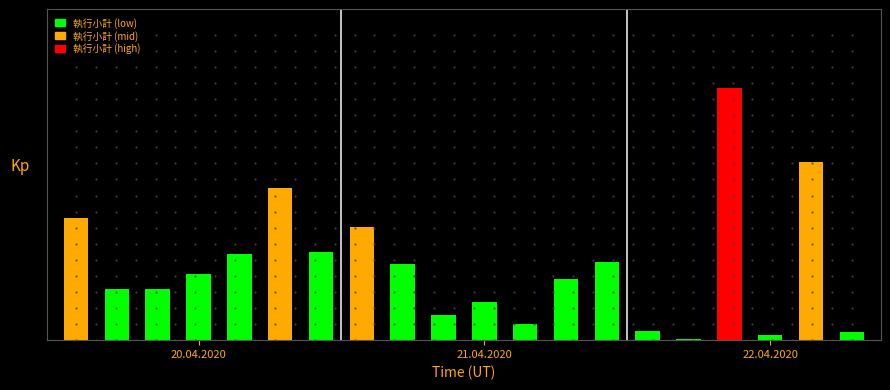

How many data points does each series have?

20